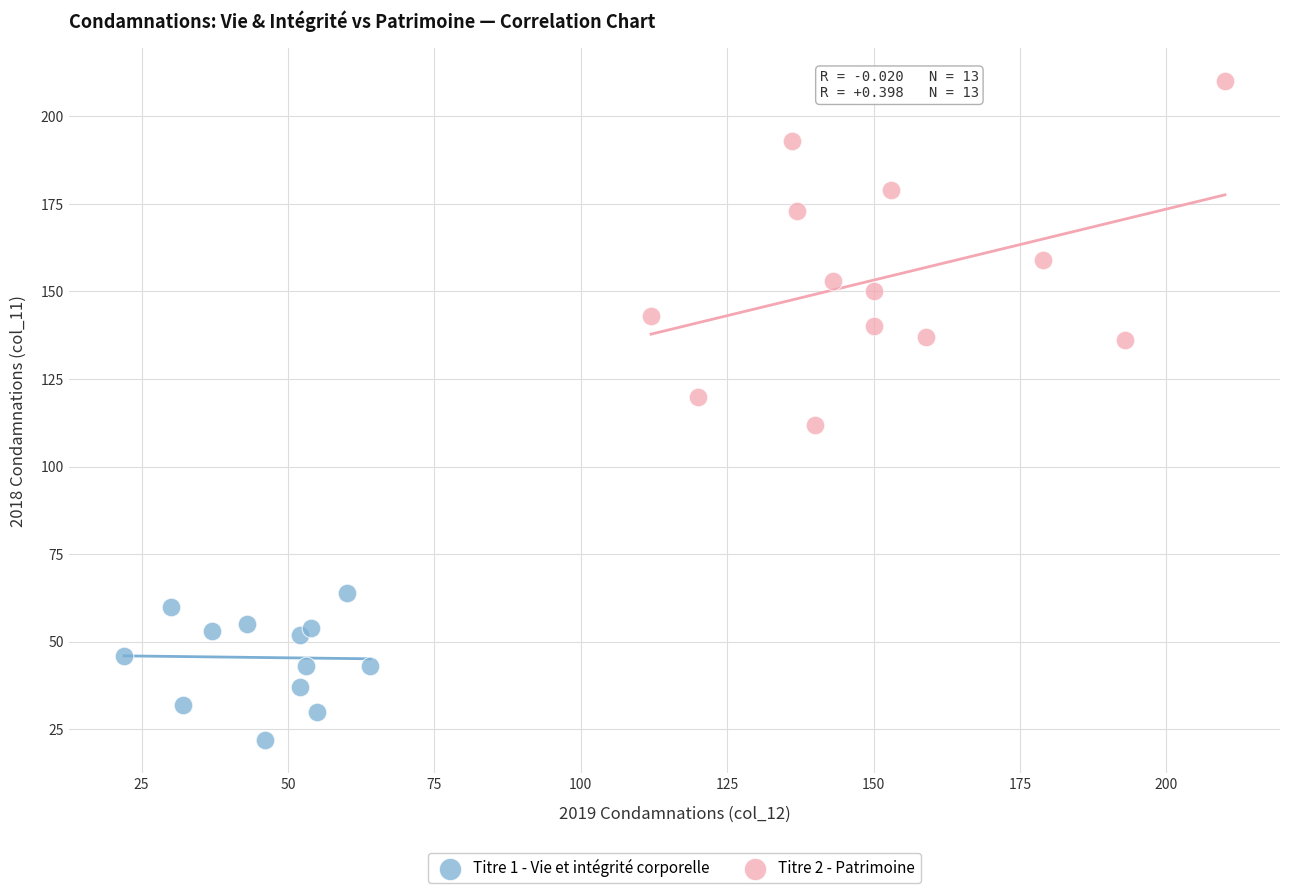

Which series contains the highest Y value?

Titre 2 - Patrimoine